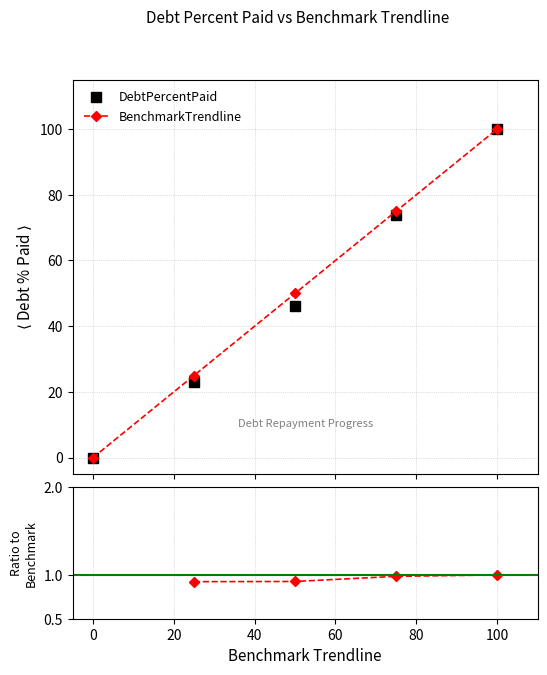

What is the sum of all DebtPercentPaid values?

243.1